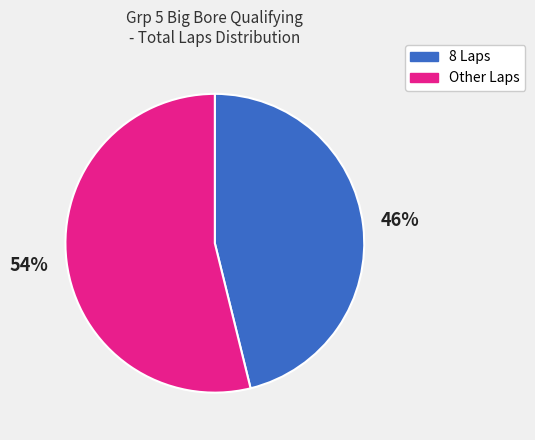

Approximately how many times larger is the value at 8 Laps compared to Other Laps?

0.9